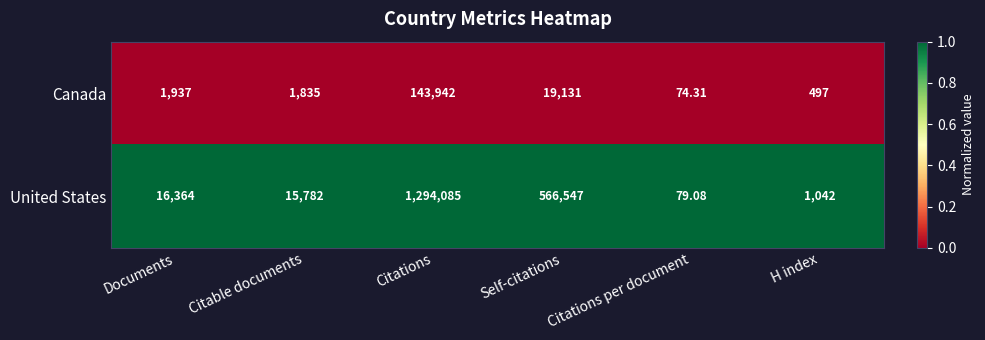

How many distinct data groups are displayed?

2